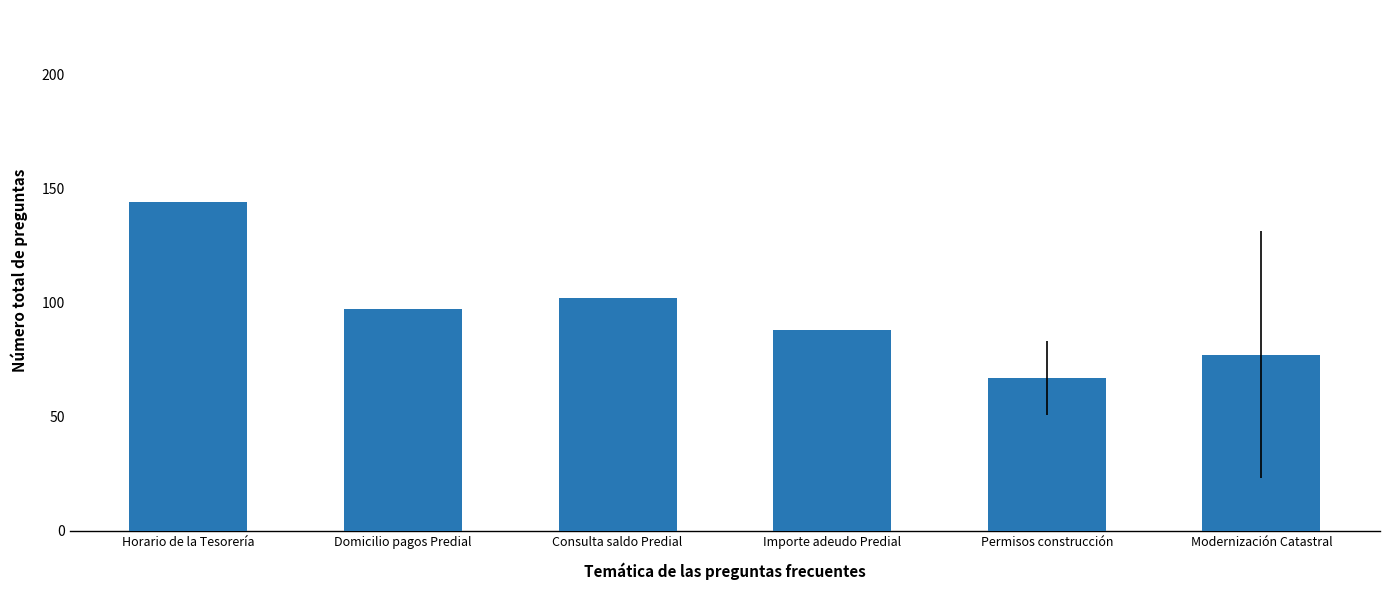

Which category has the highest value across all series?

Horario de la Tesorería